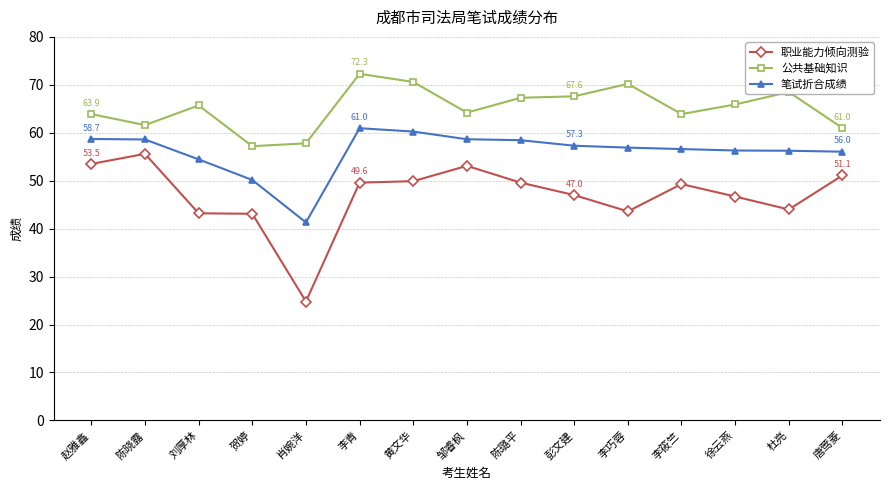

What position from the left is 李青?

6